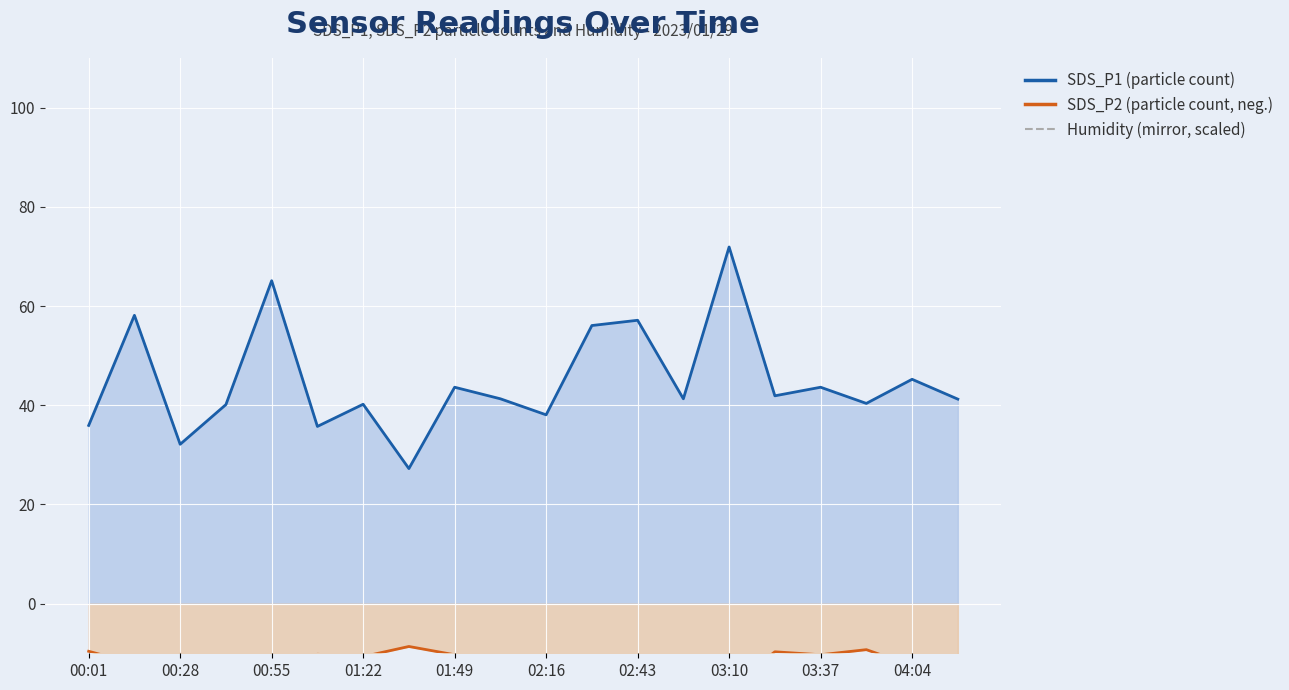

How many data points in SDS_P2 line are above -10?

4